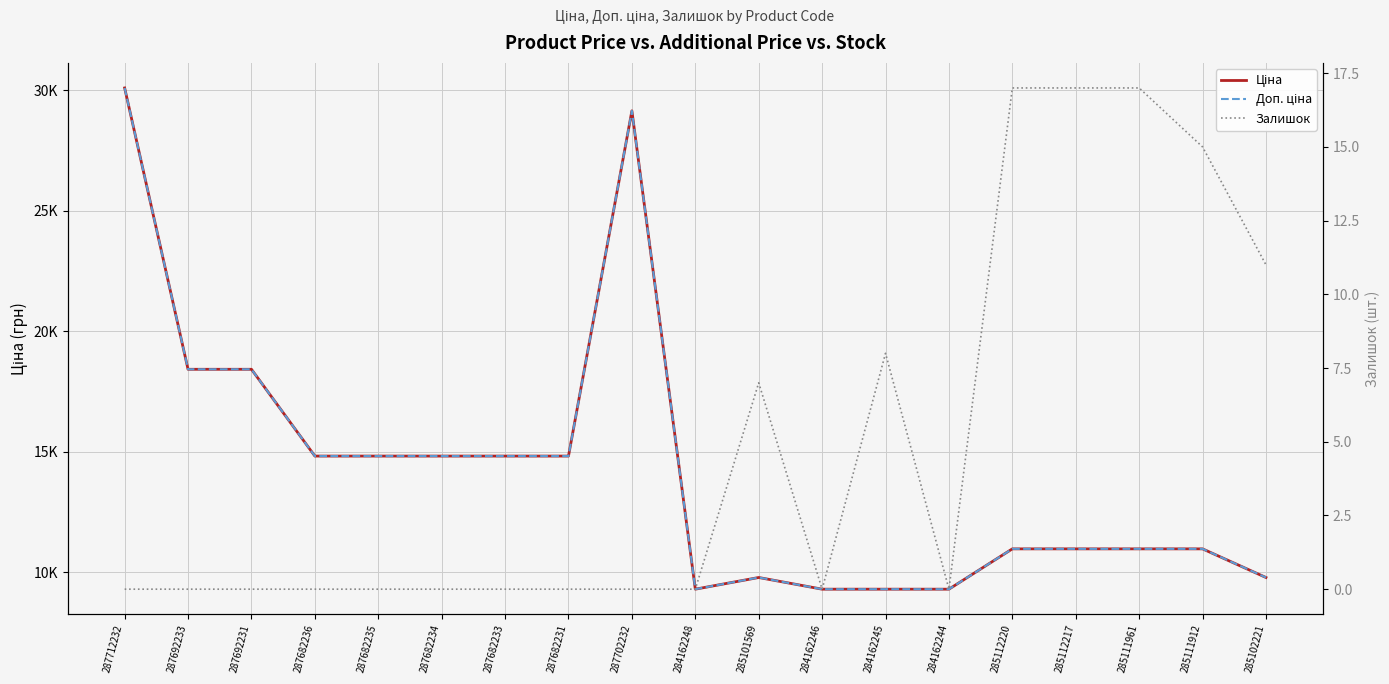

Which has a higher value, 285112220 or 284162245?

285112220